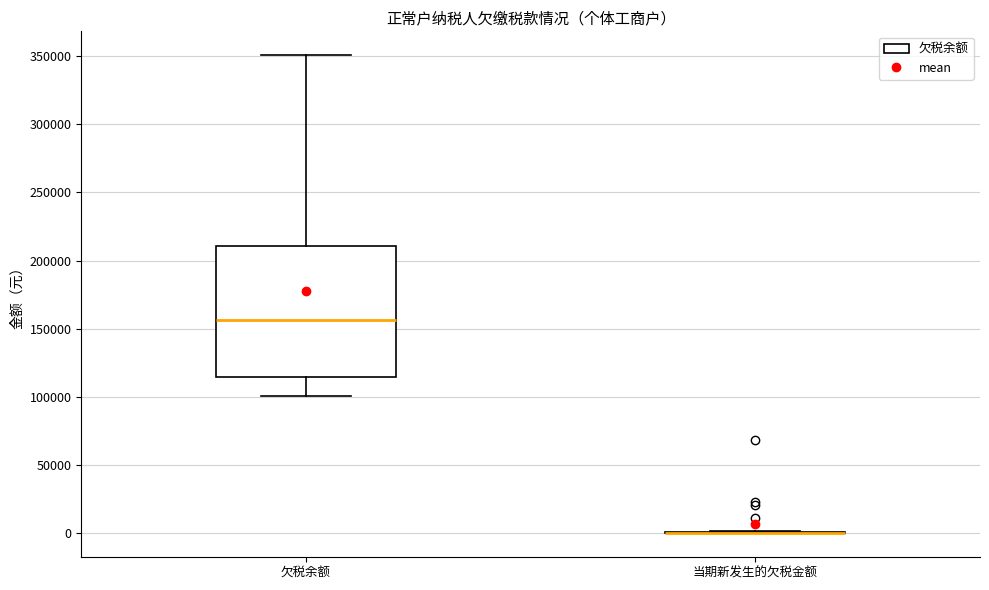

Reading left to right, read every box against the y-axis: the position of its median line, the range the box covers, and the ends of its whiskers. The values are not printed on the chart, so give them approximately, as read against the axis.

欠税余额: median 155000, box 115000 to 210000, whiskers 100000 to 350000
当期新发生的欠税金额: box collapsed to a line at 0, whiskers 0 to 0